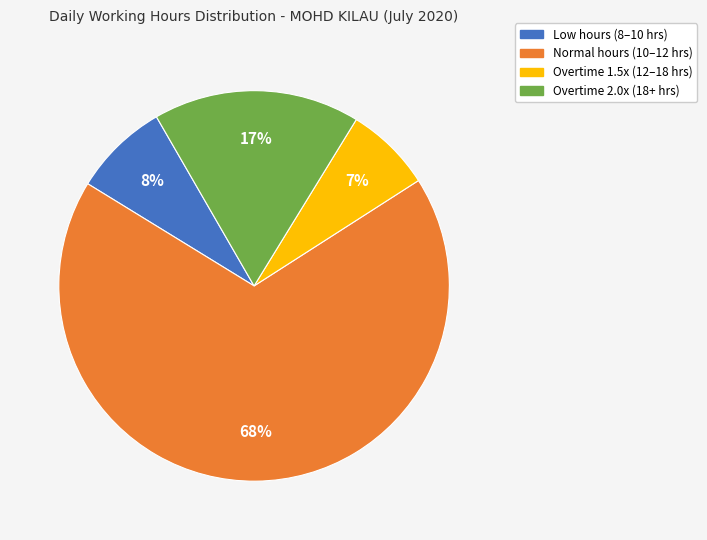

How many slices are in this pie chart?

4